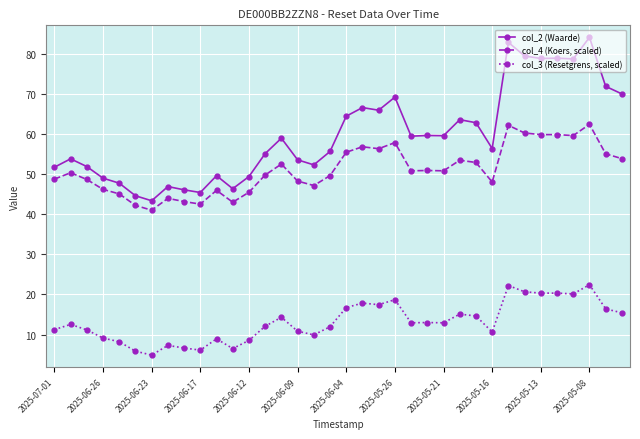

Rank the series by their maximum value, from lowest to highest.

col_3 (Resetgrens, scaled), col_4 (Koers, scaled), col_2 (Waarde)